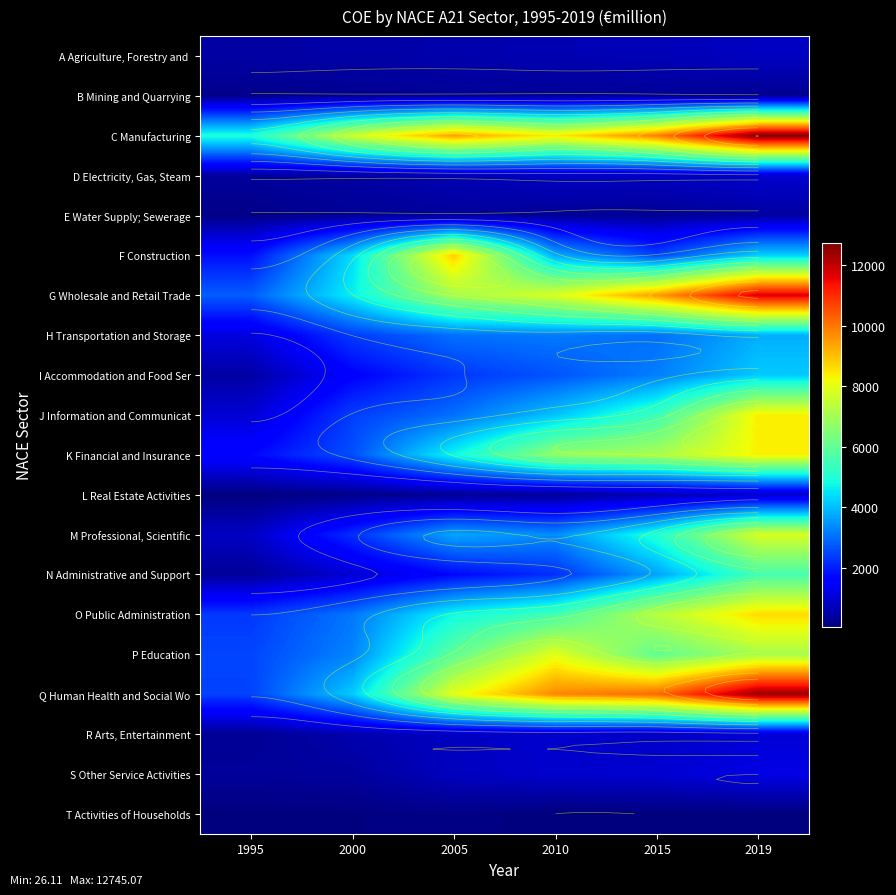

What is the minimum value shown in the chart?

26.1